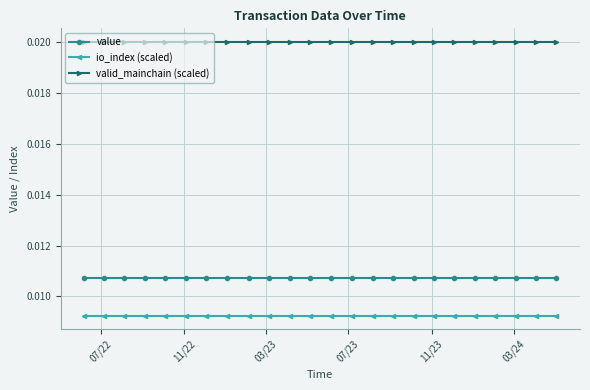

True or false: valid_mainchain (scaled) and io_index (scaled) cross at least once.

False